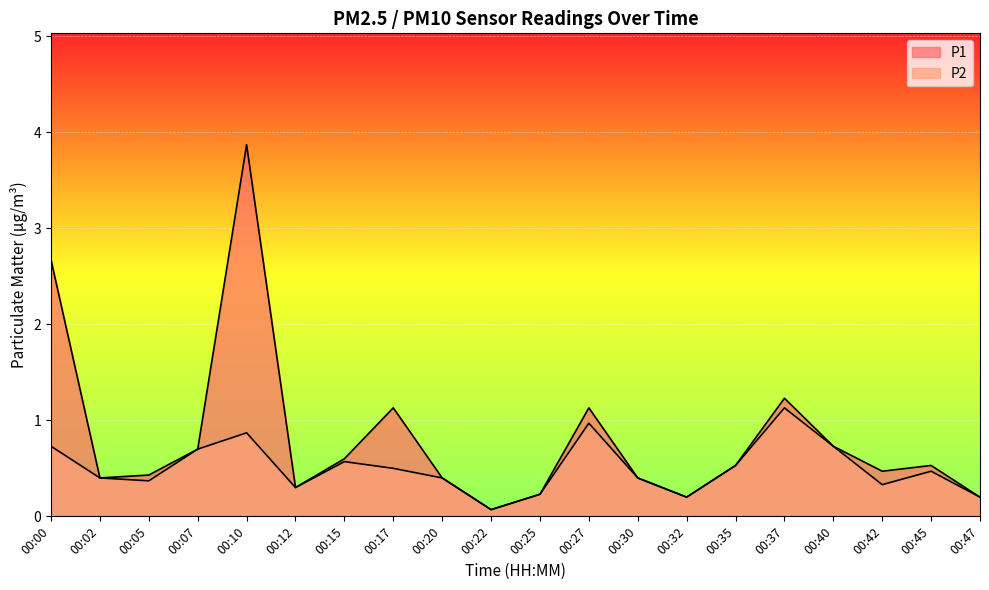

What is the sum of the P1 values at 00:35 and 00:45?

1.1